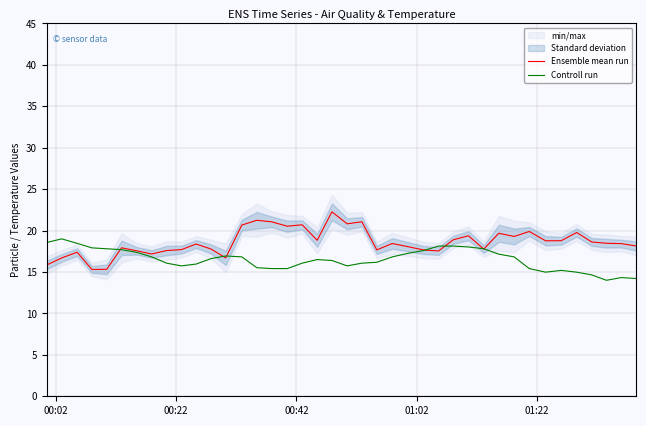

What is the minimum value for Controll run?

14.0